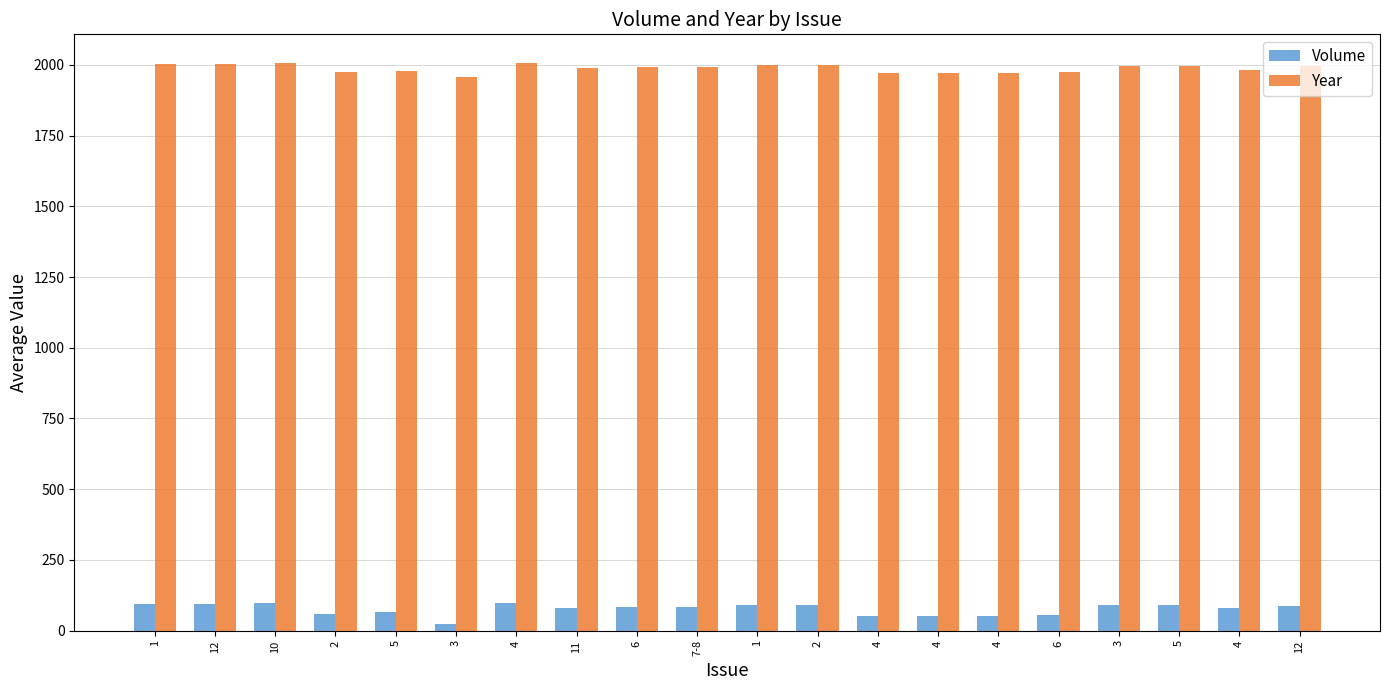

What is the difference between the maximum and minimum values in the Volume series?

74